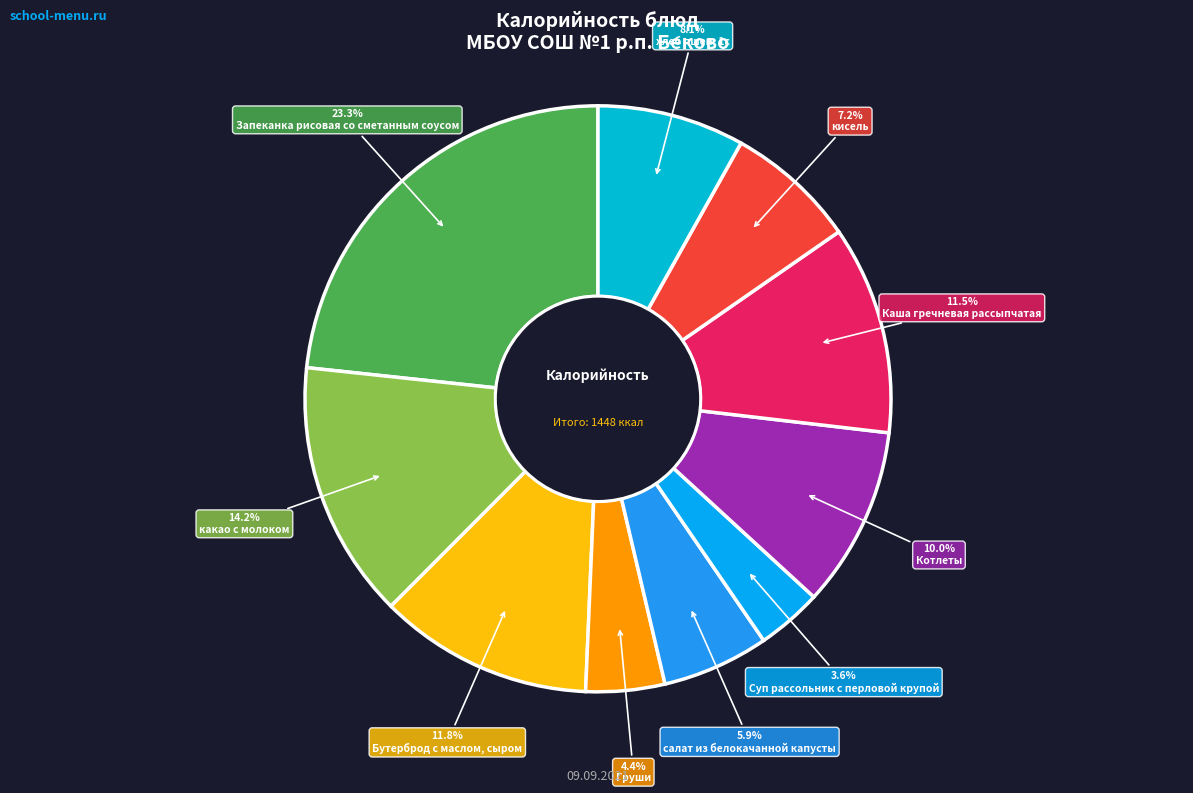

How many segments does this pie chart have?

10